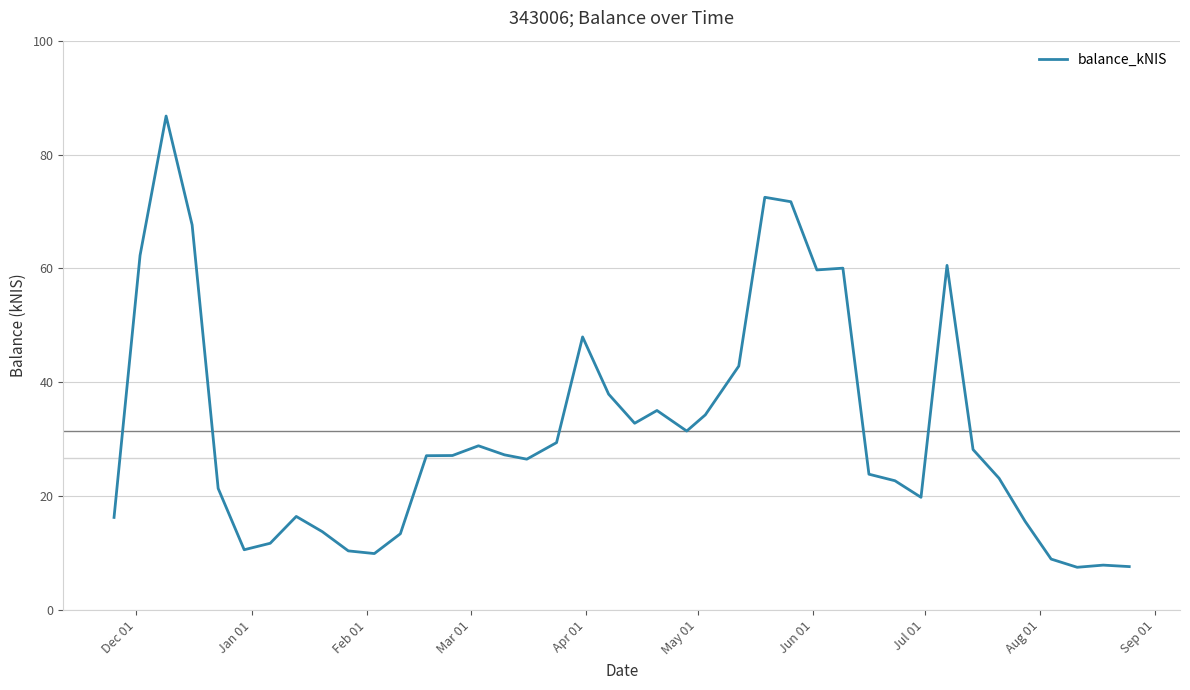

What is the difference between the maximum and minimum values?

79.3